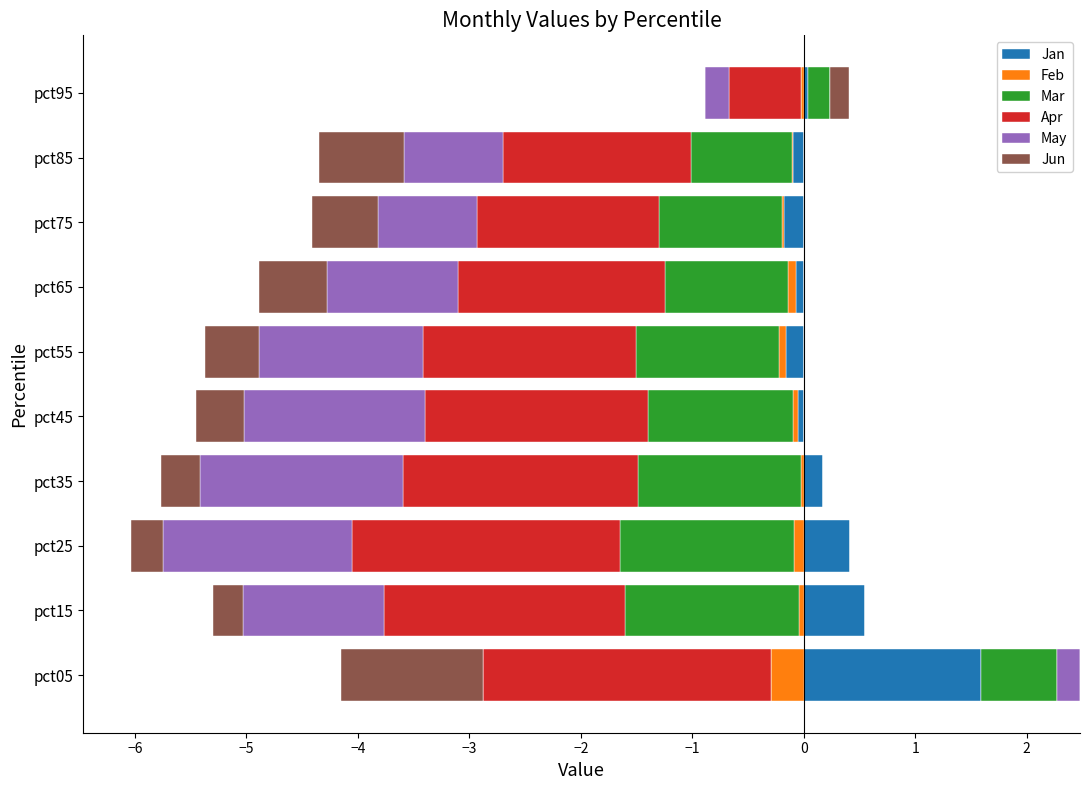

True or false: Mar has a value of -0.4 at pct45.

False